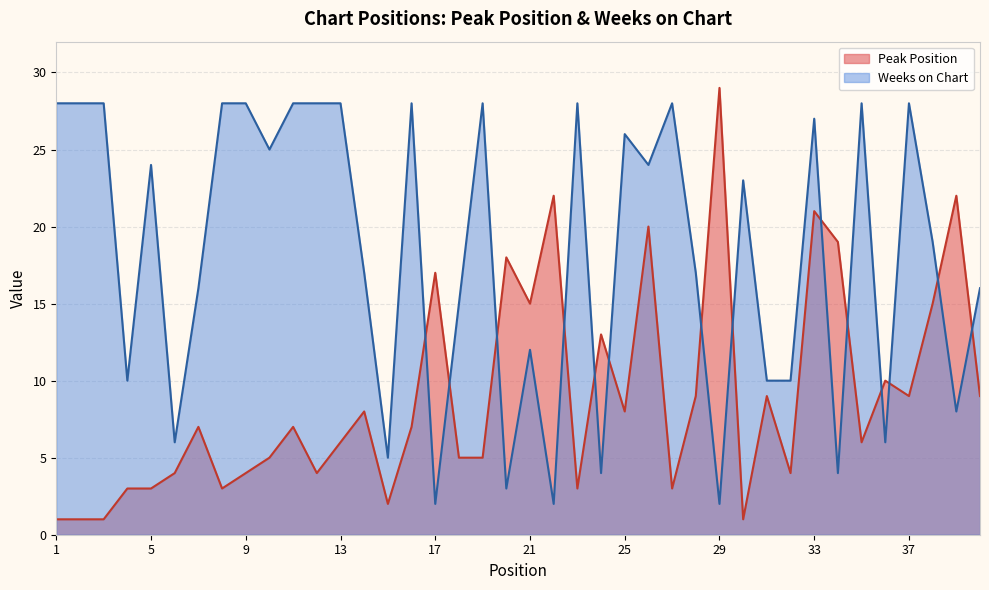

Count the number of data series in this chart.

2